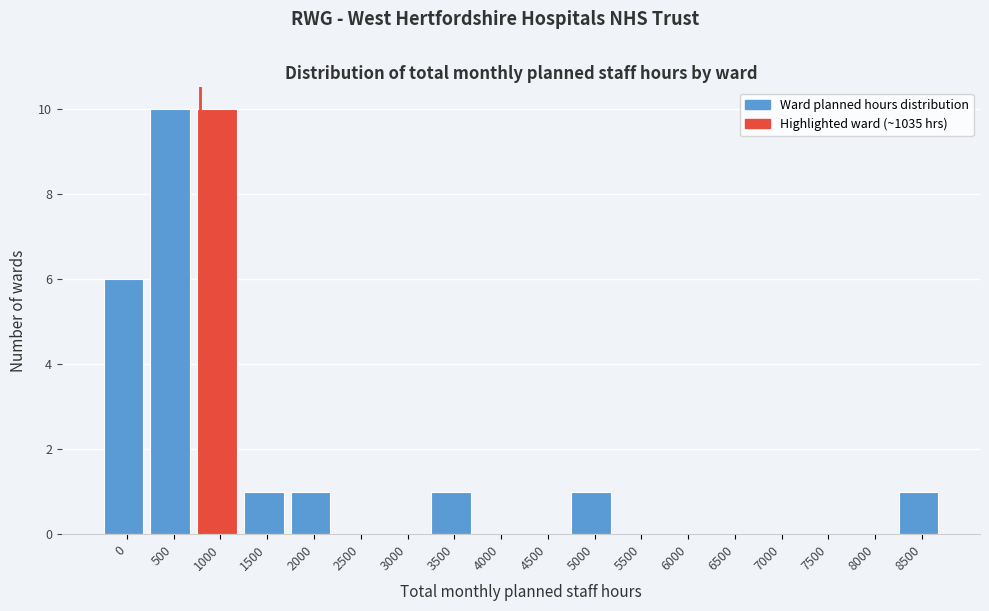

Reading left to right, list all the values displayed in this chart.

0=6	500=10	1000=10	1500=1	2000=1	2500=0	3000=0	3500=1	4000=0	4500=0	5000=1	5500=0	6000=0	6500=0	7000=0	7500=0	8000=0	8500=1